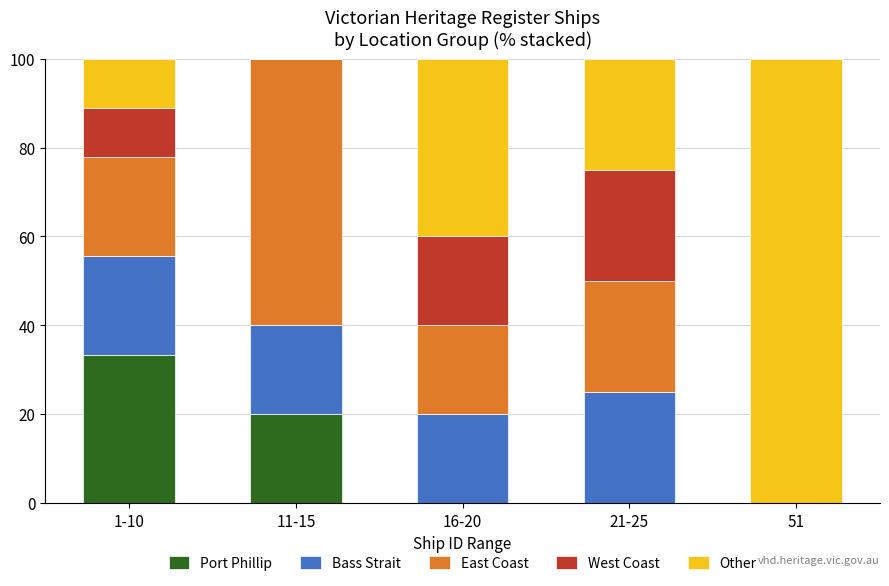

What is the total value across all series at 21-25?

100.0